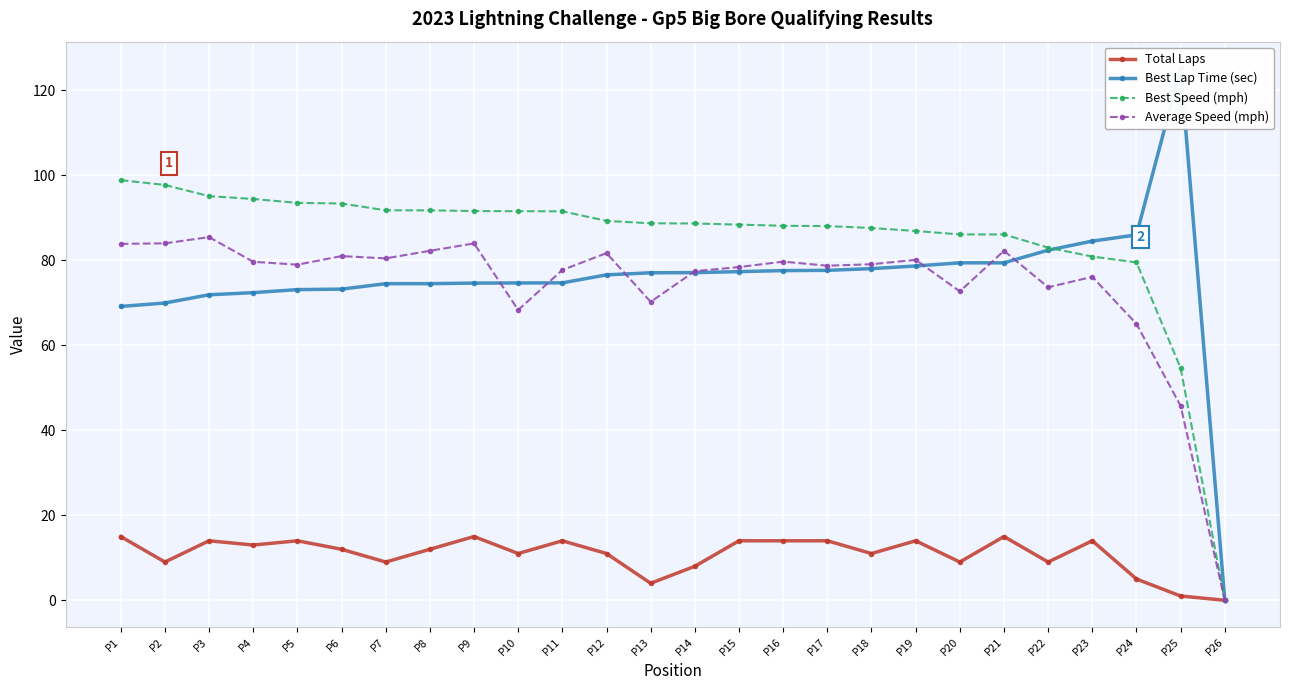

Rank the series at P24 from lowest to highest value.

Total Laps, Average Speed (mph), Best Speed (mph), Best Lap Time (sec)